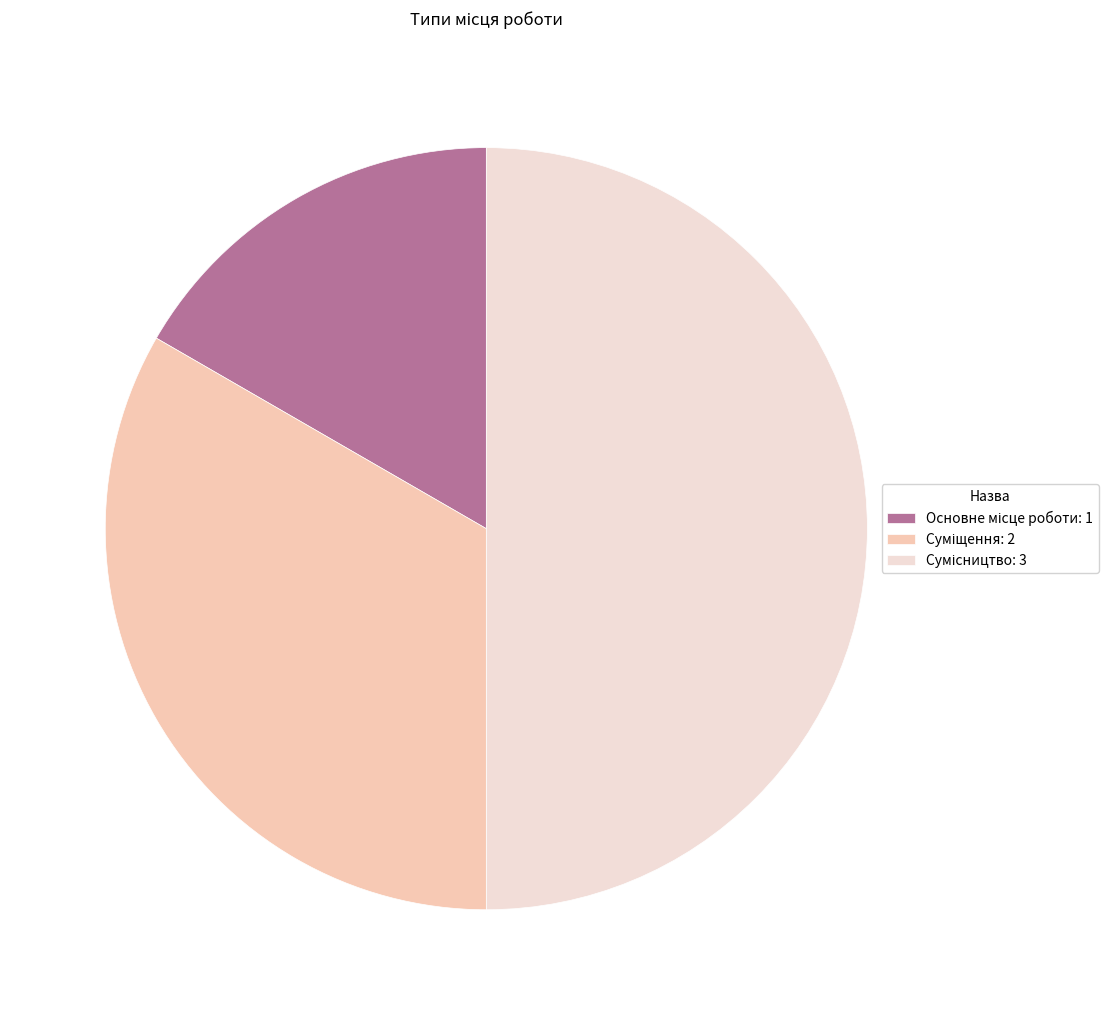

What percentage do Суміщення and Сумісництво together represent?

83.3%